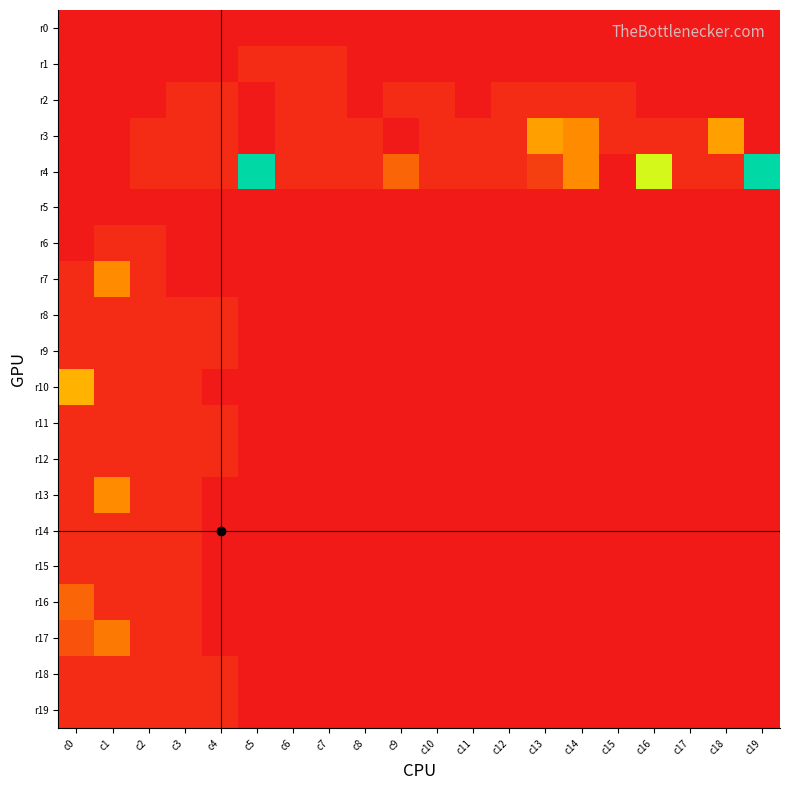

At which category is the sum across all series the highest?

c1